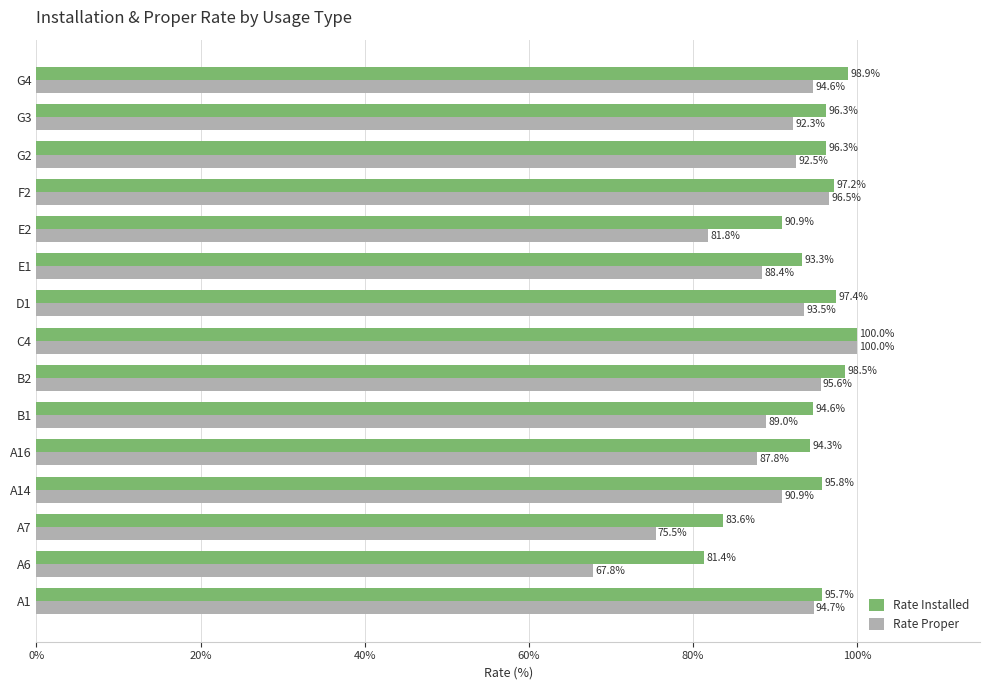

Which series has the largest total across all categories?

Rate Installed